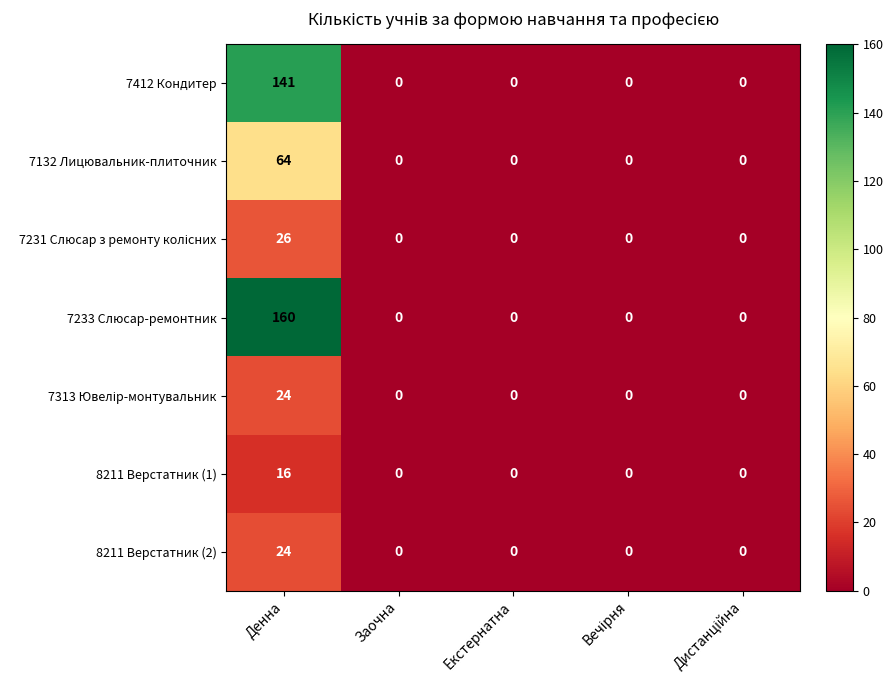

How many distinct data groups are displayed?

7